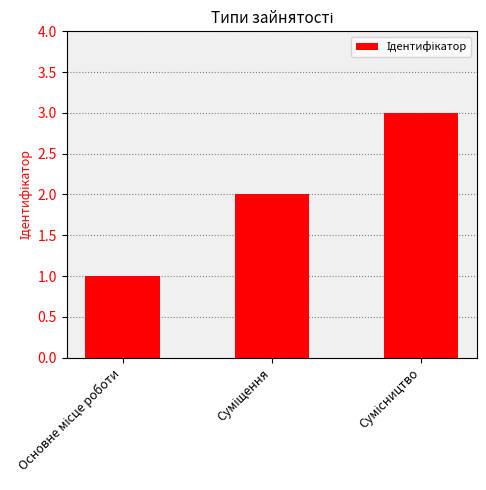

What is the maximum value shown in the chart?

3